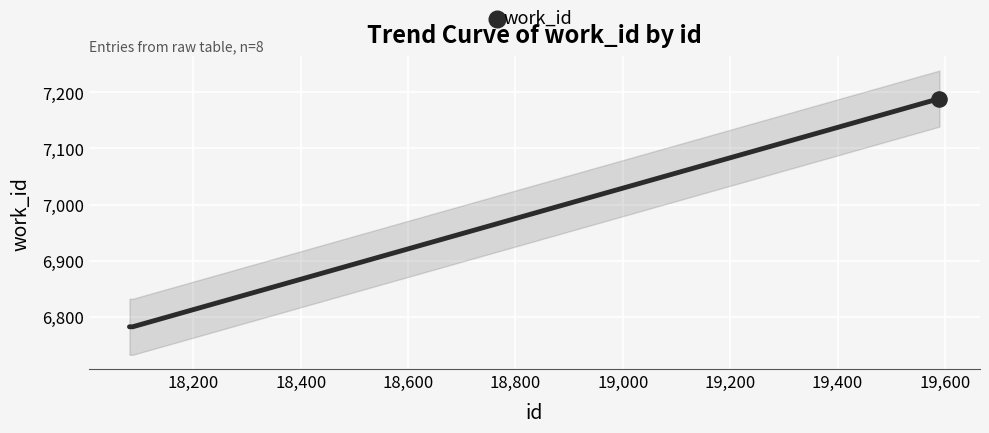

What is the lowest value of the work_id series?

6782